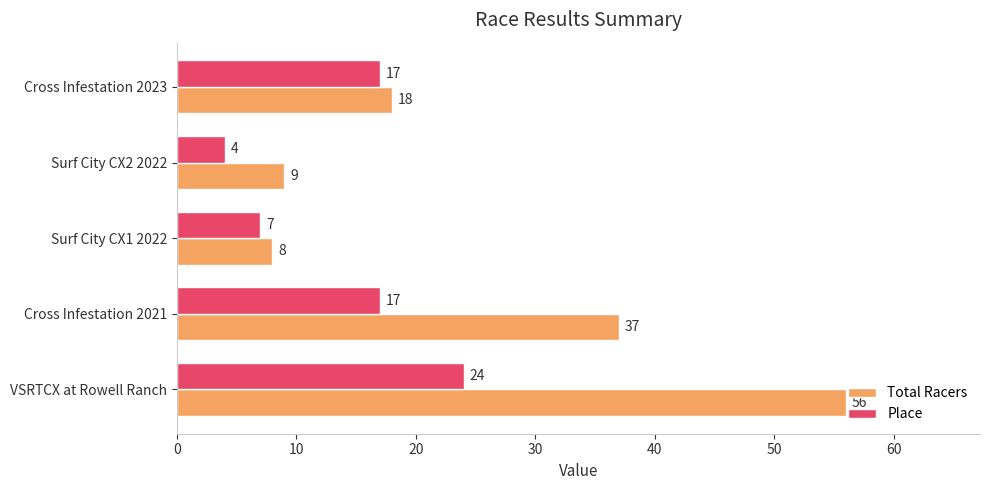

Which label corresponds to the smallest value in the chart?

Surf City CX2 2022